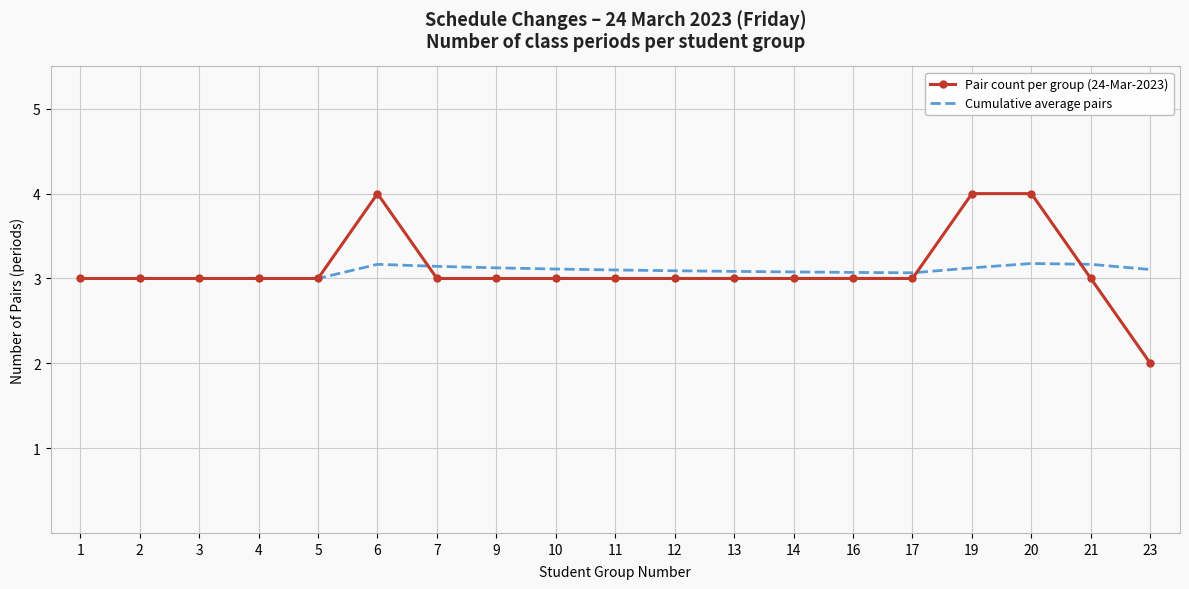

At 17, list the series in order from smallest to largest.

Pair count per group (24-Mar-2023), Cumulative average pairs